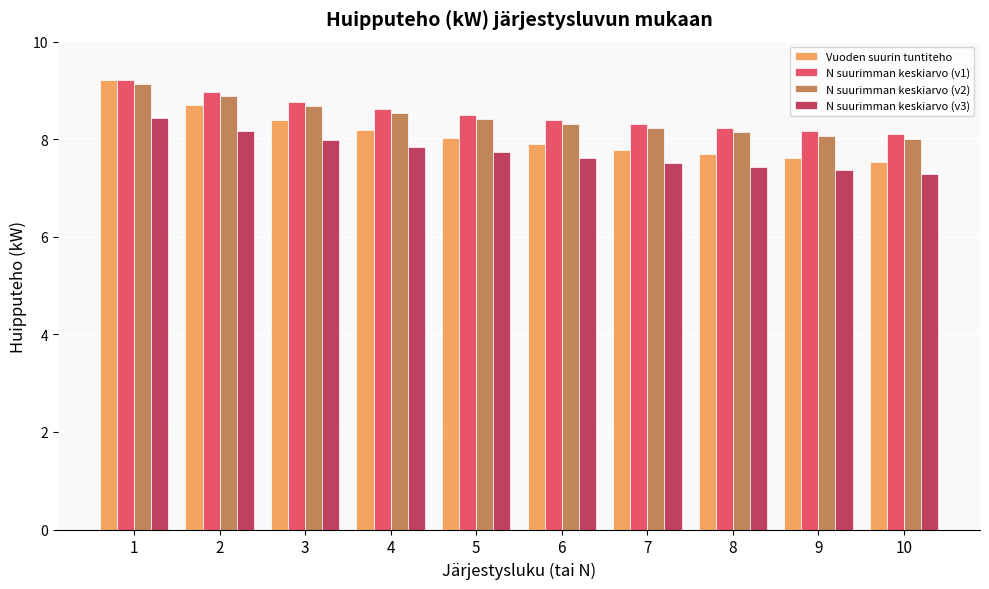

How many series are shown in this chart?

4